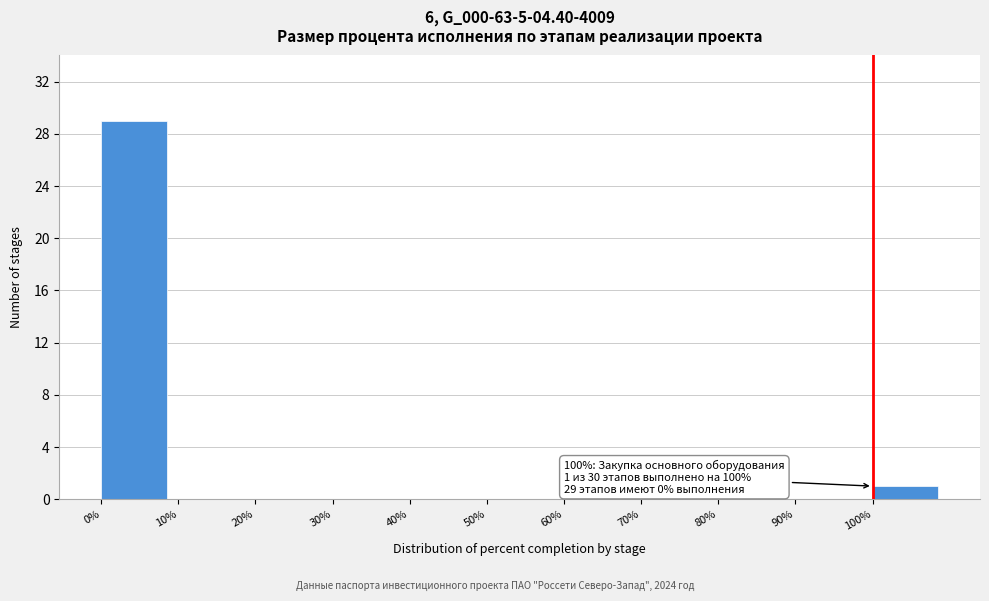

Over which range of the x-axis is the bar tallest?

0 to 10